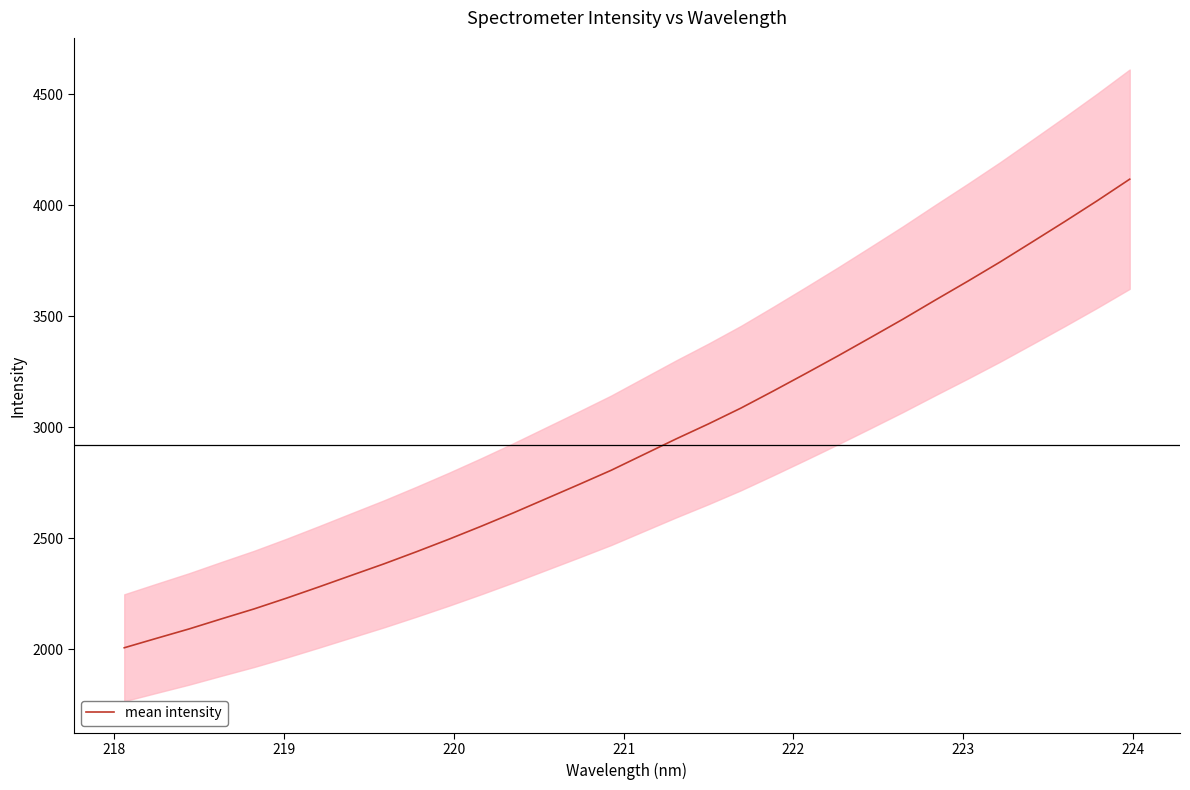

What is the lowest value of the mean intensity series?

2007.0